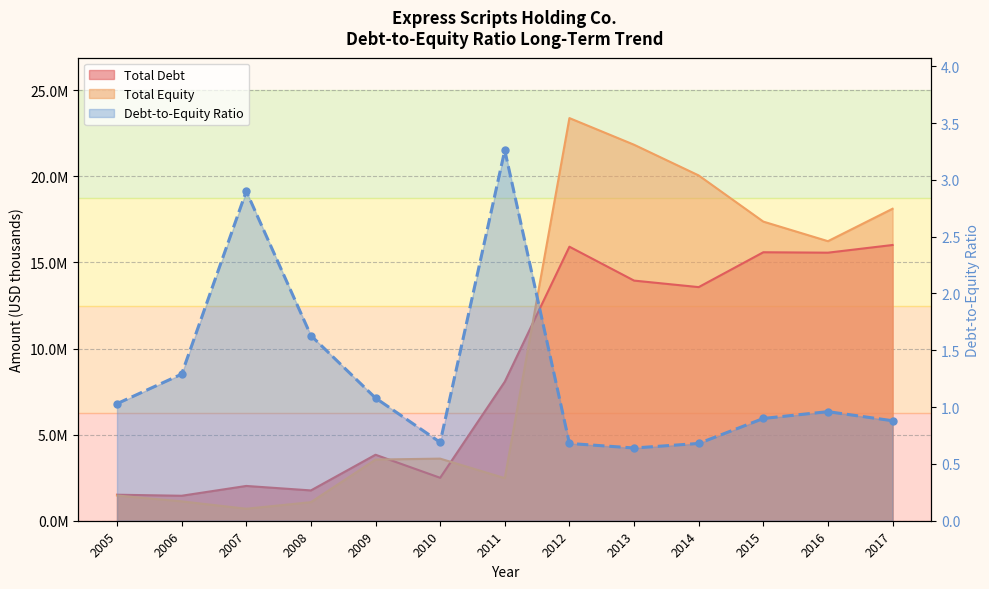

Rank the categories by Total Debt value from highest to lowest.

2017, 2012, 2015, 2016, 2013, 2014, 2011, 2009, 2010, 2007, 2008, 2005, 2006